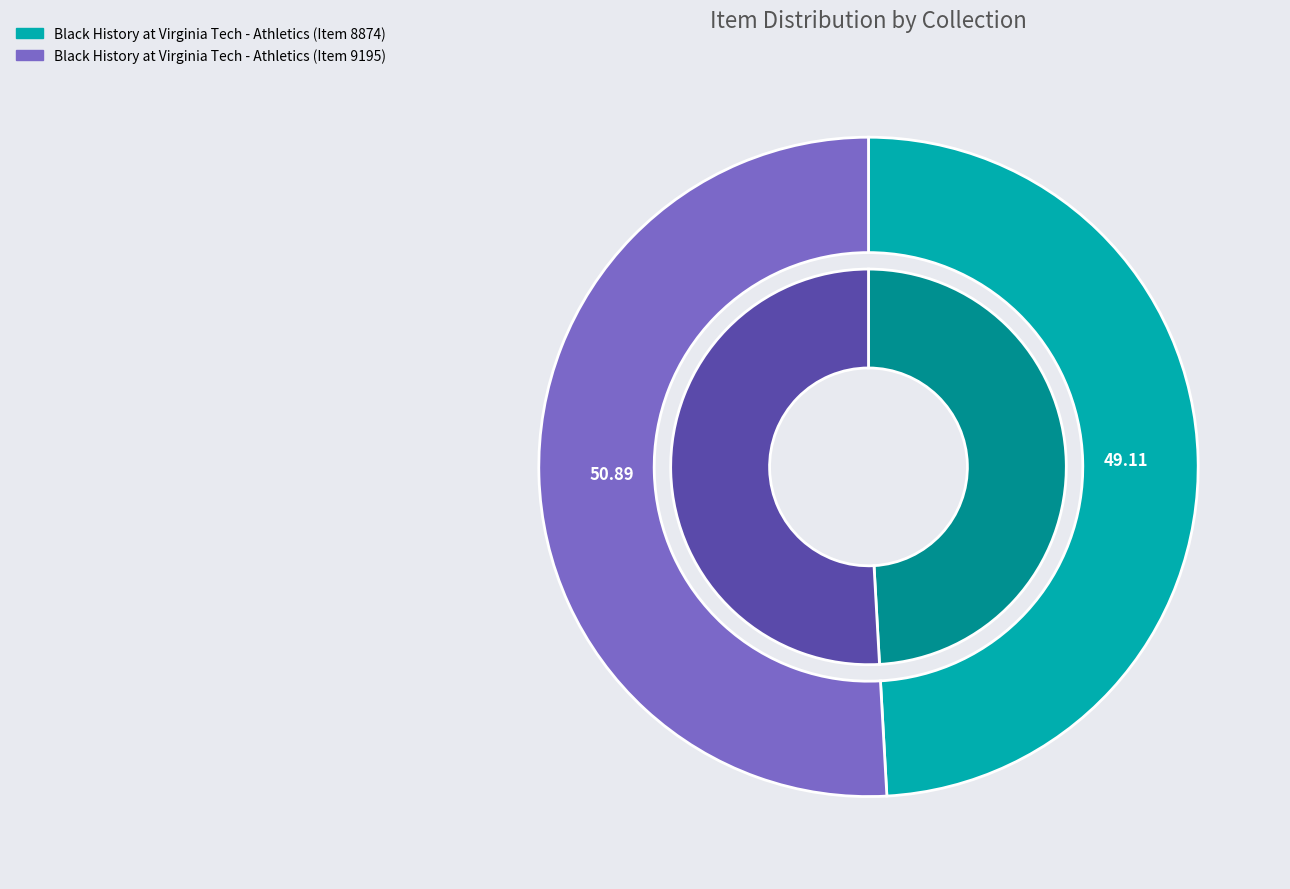

What percentage is NOT represented by Black History at Virginia Tech - Athletics (Item 9195)?

49.1%